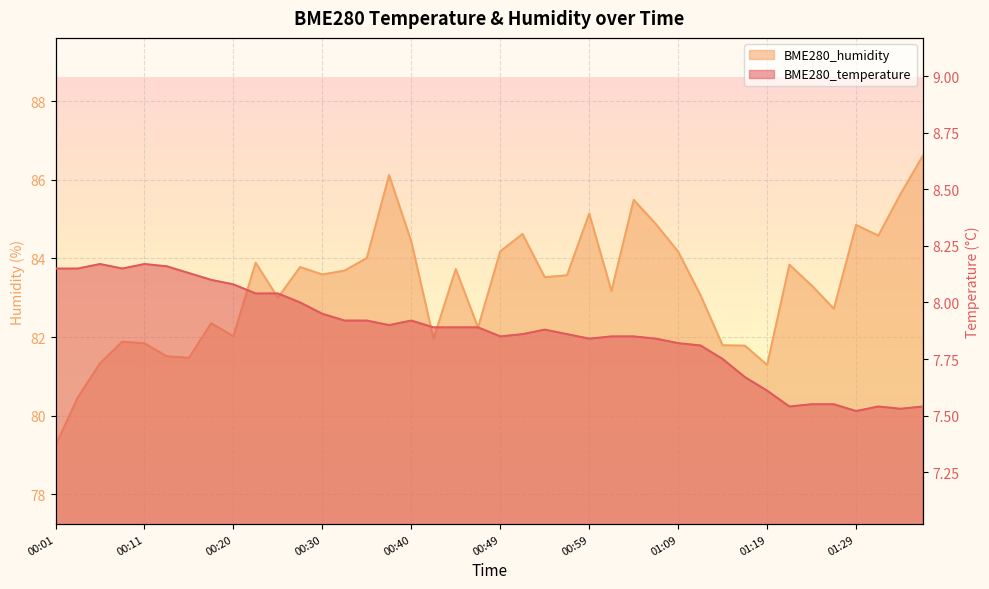

Rank the series by their maximum value, from lowest to highest.

BME280_temperature, BME280_humidity